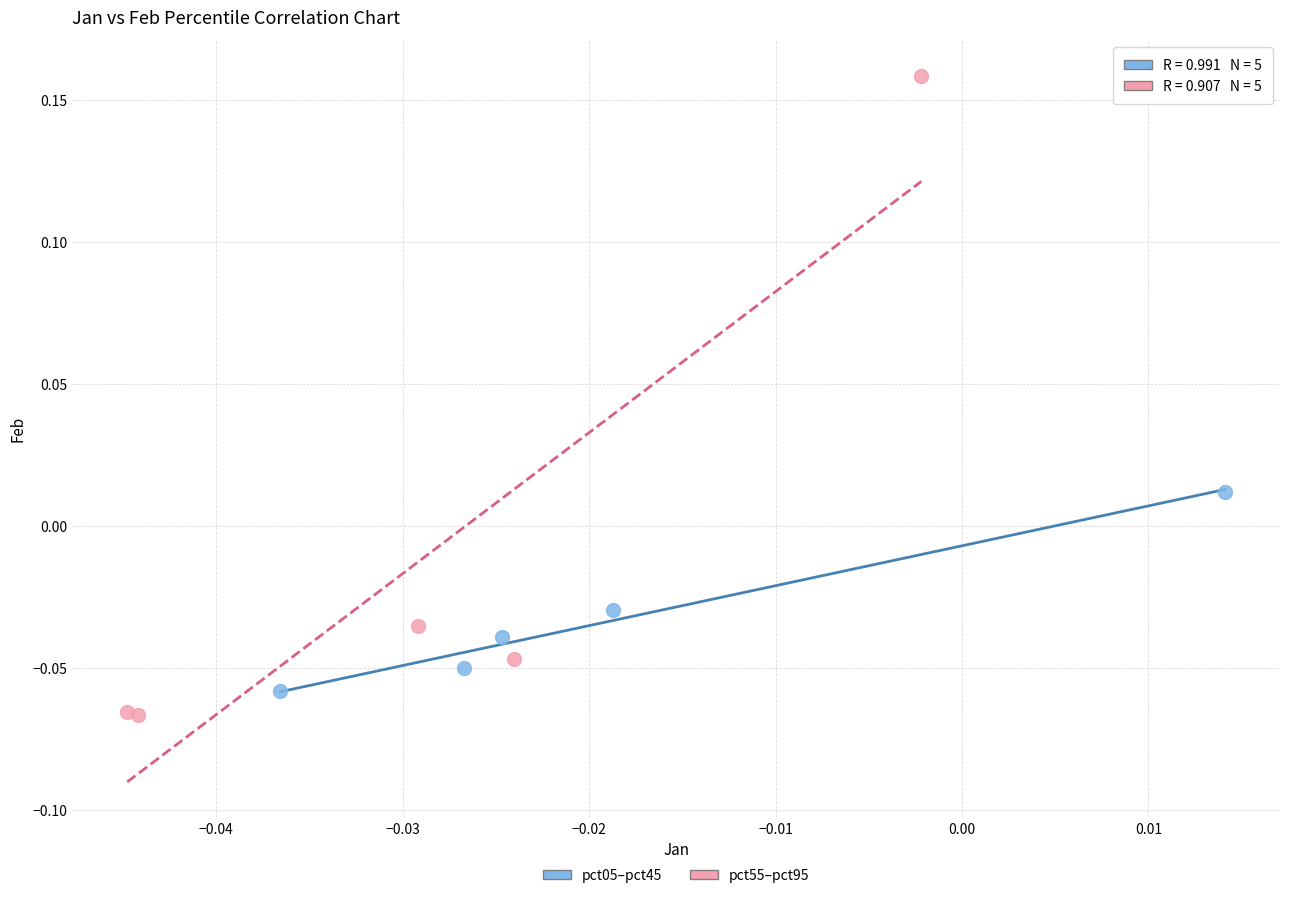

Which series contains the highest Y value?

pct55–pct95